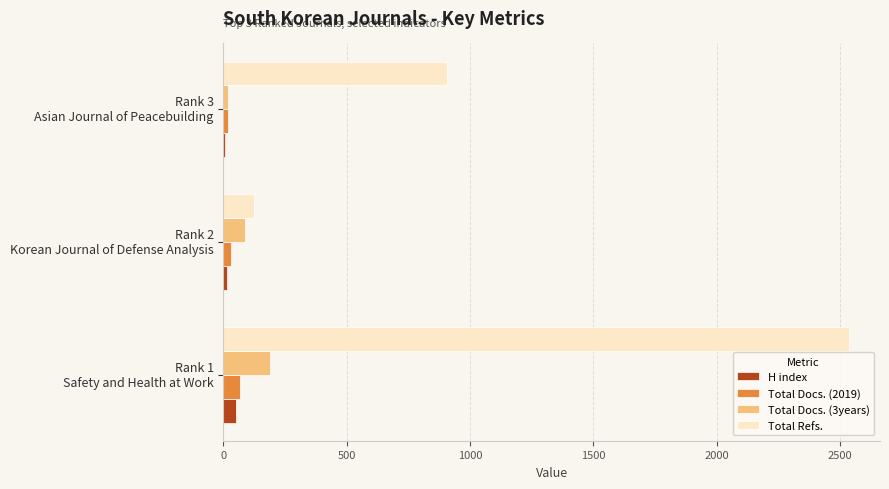

Which series has the largest total across all categories?

Total Refs.